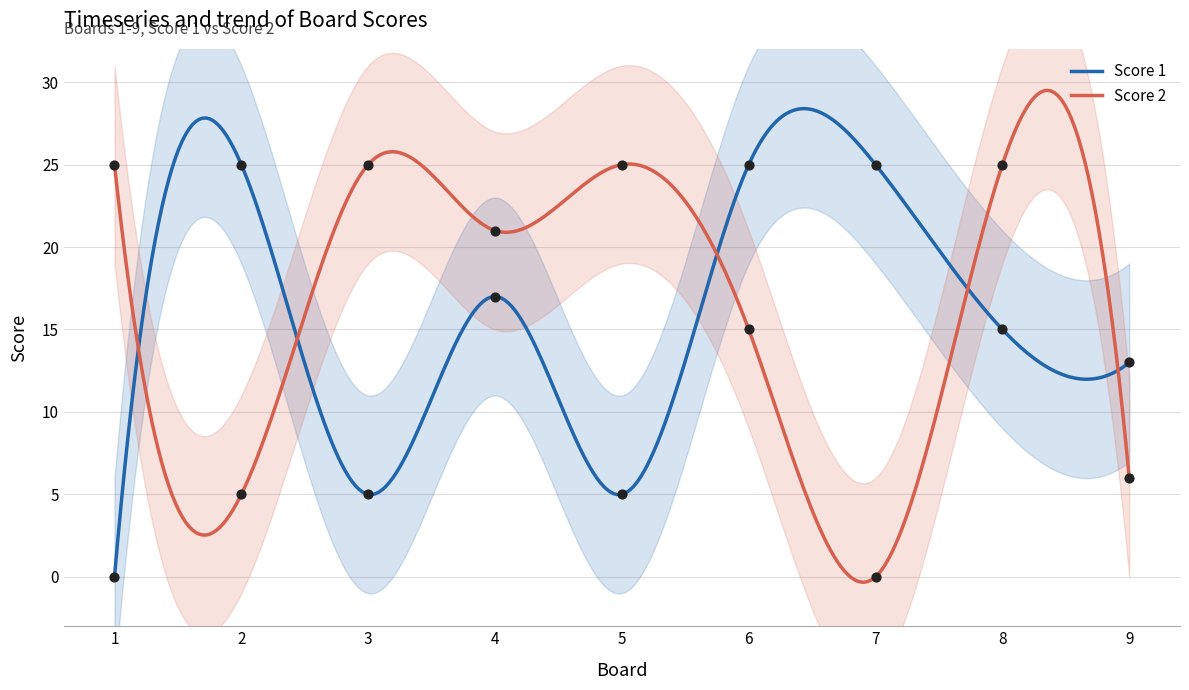

At how many categories does at least one series exceed 5?

9